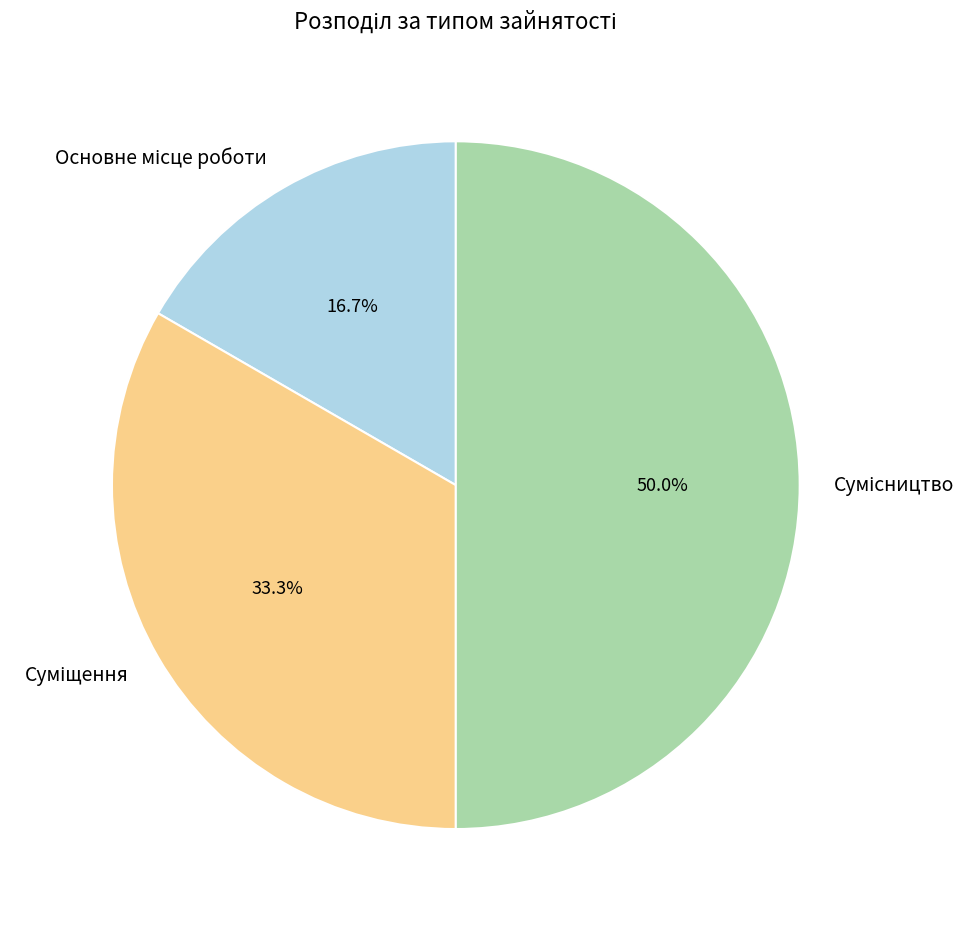

How many slices are in this pie chart?

3